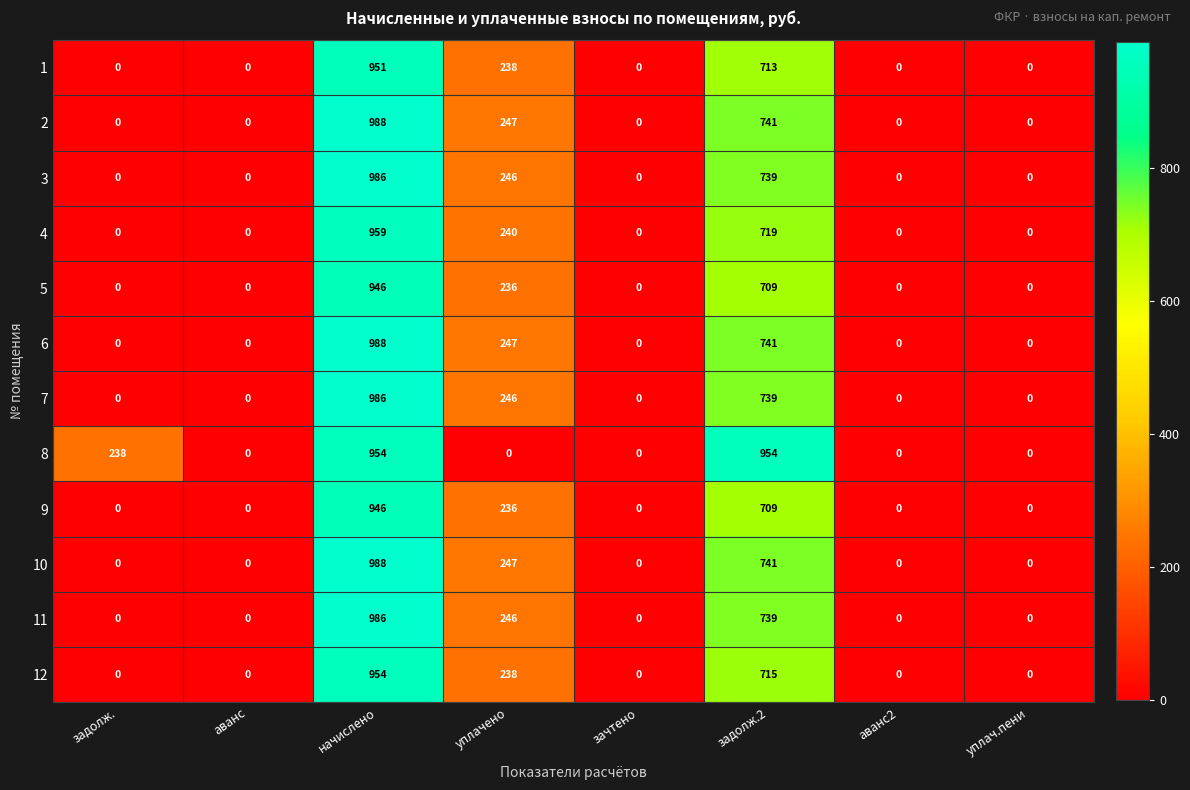

The 3 series shows -655 at задолж.. True or false?

False